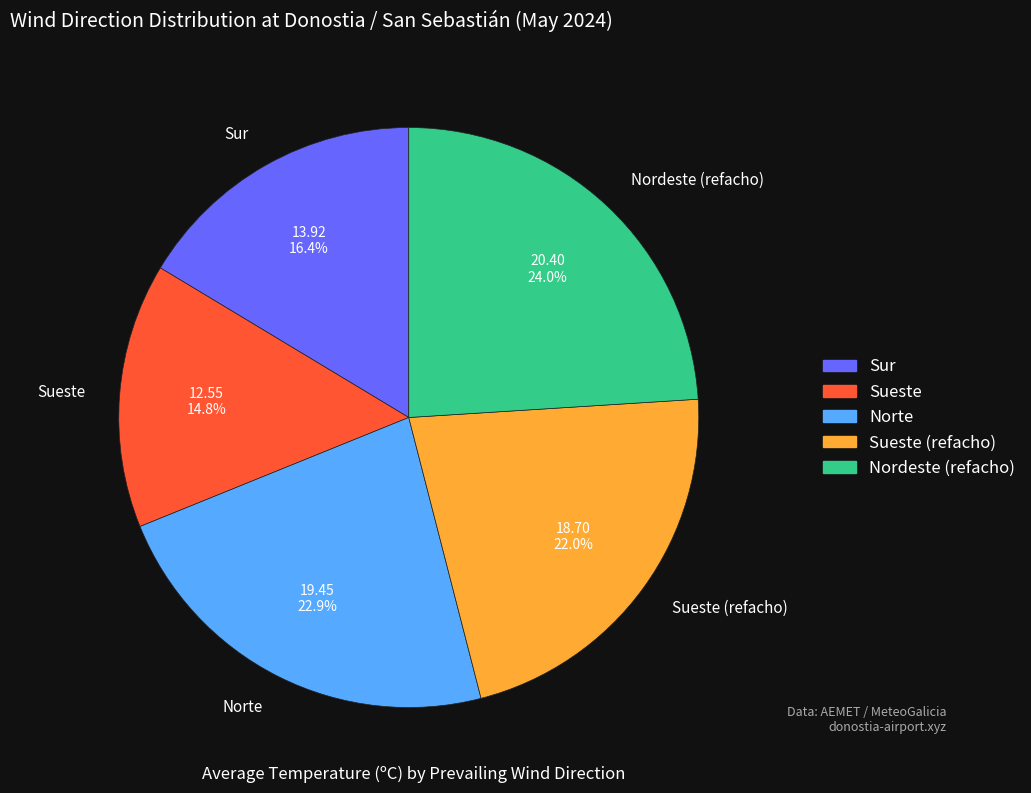

Does Norte represent more than half of the total?

No